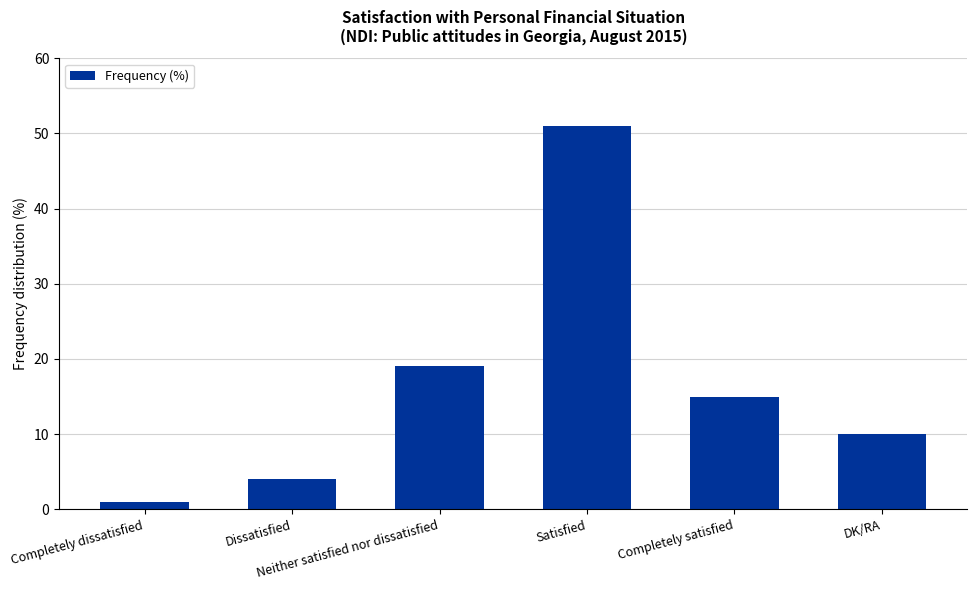

At which label does the data first exceed 15?

Neither satisfied nor dissatisfied